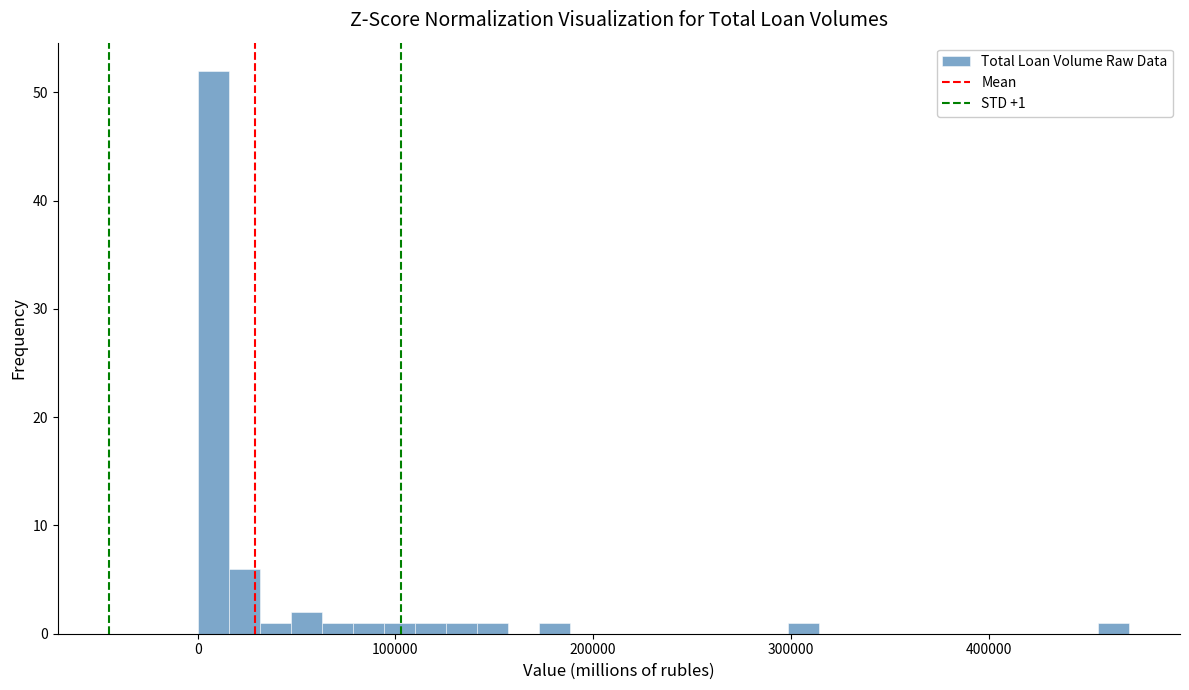

Read against the x-axis, roughly where is the centre of the tallest bar?

10000